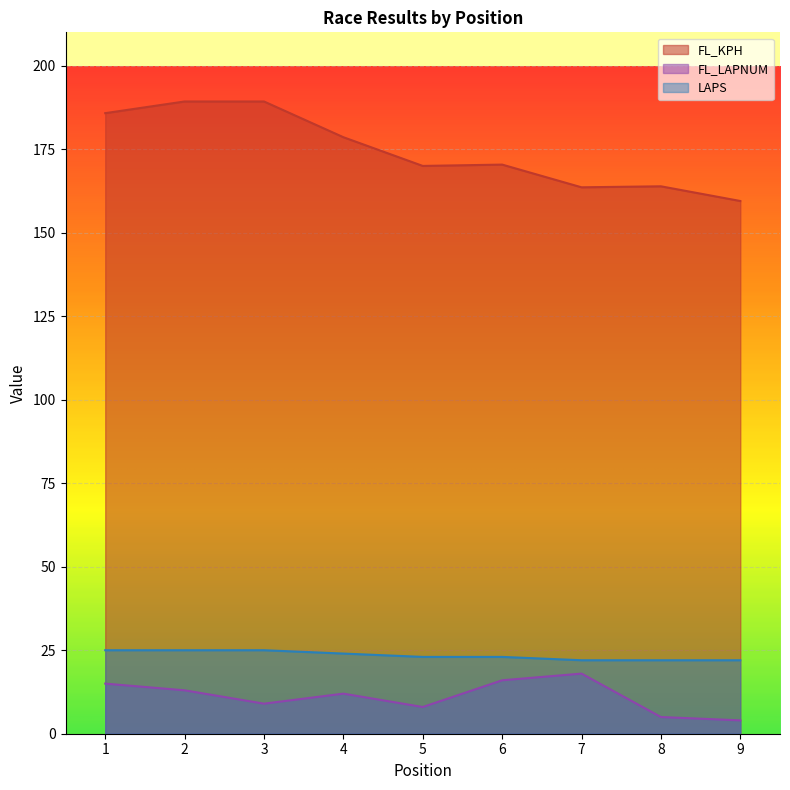

How many interior local peaks does the FL_LAPNUM series have?

2